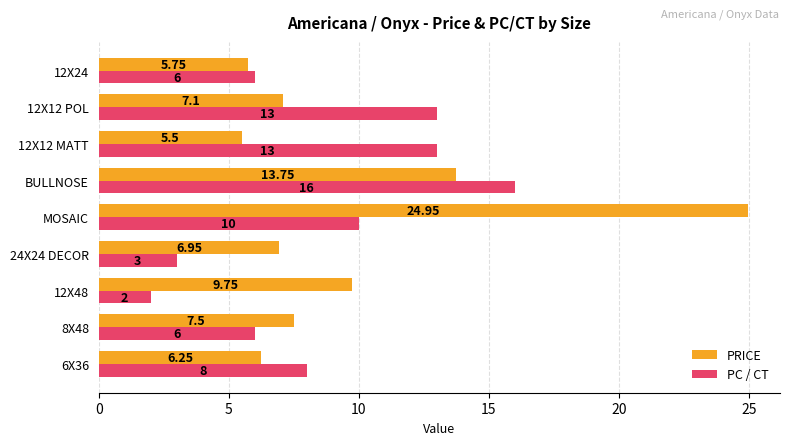

At which category does the chart reach its peak across all series?

MOSAIC